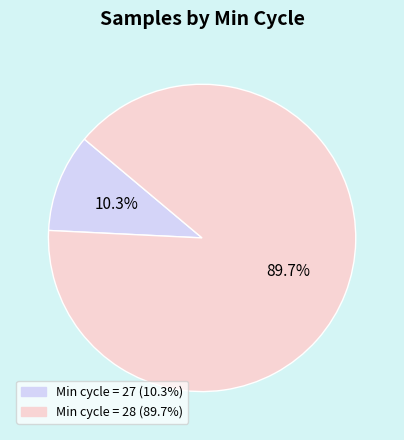

Does any single category account for the majority?

Yes